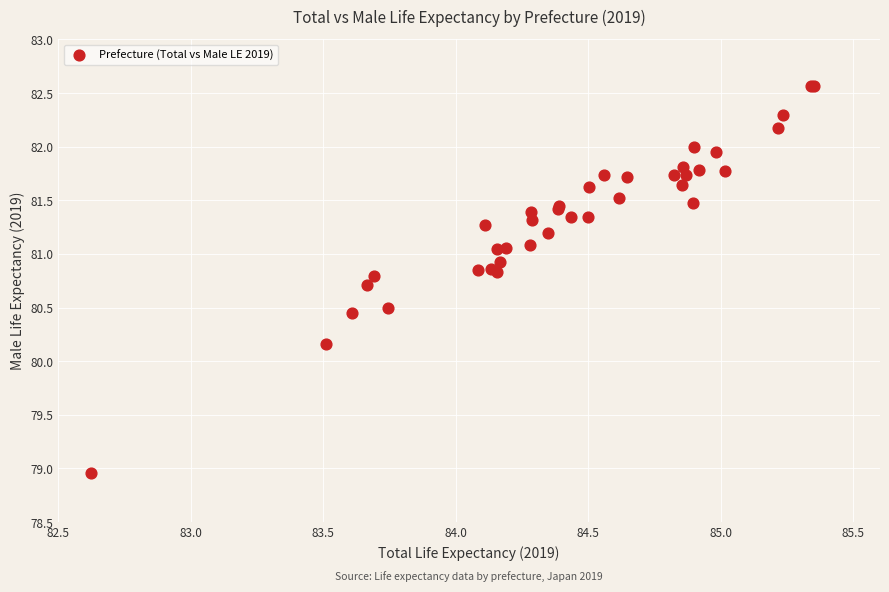

What Y value in the scatter plot is closest to 80?

80.2